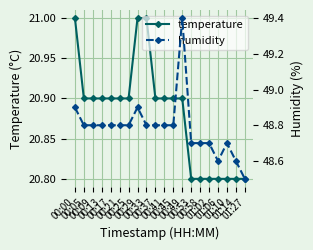

What is the difference between the maximum and minimum values in the temperature series?

0.2